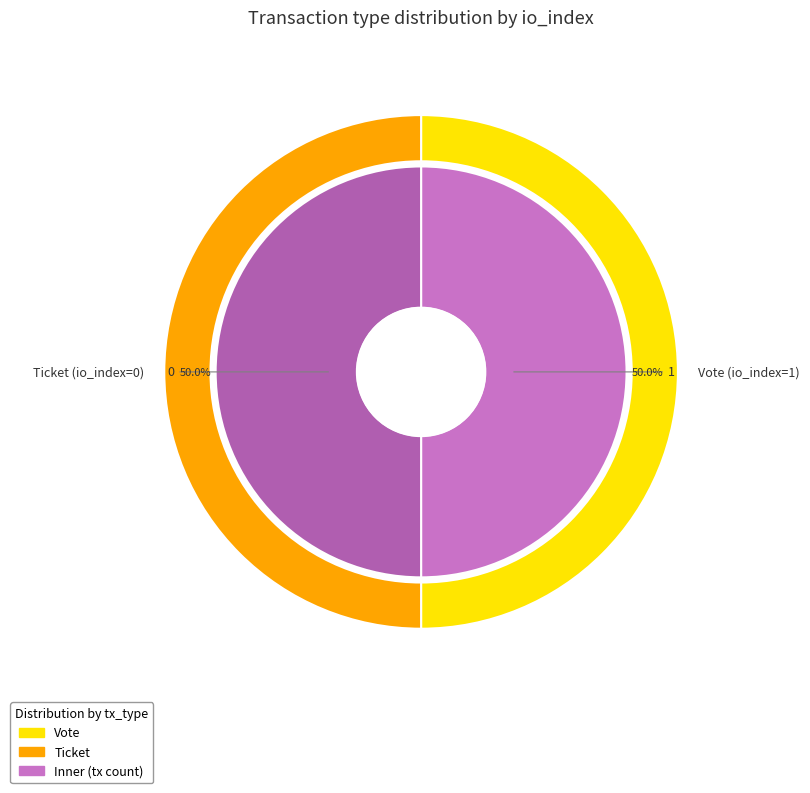

Is it true that Vote is 91% of the pie?

False